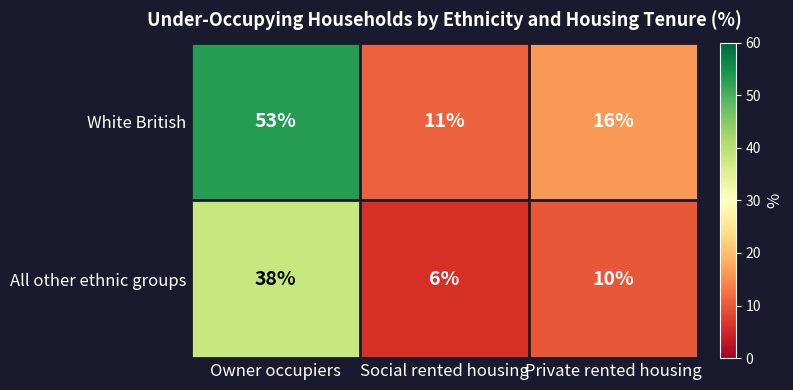

At which label does All other ethnic groups first exceed 10?

Owner occupiers